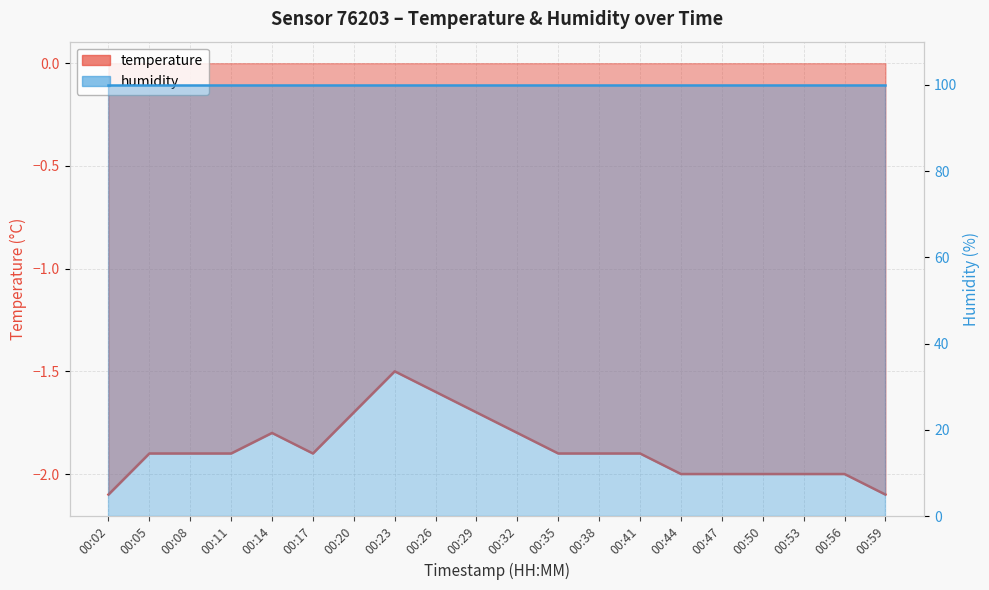

The temperature series shows -1.1 at 00:14. True or false?

False